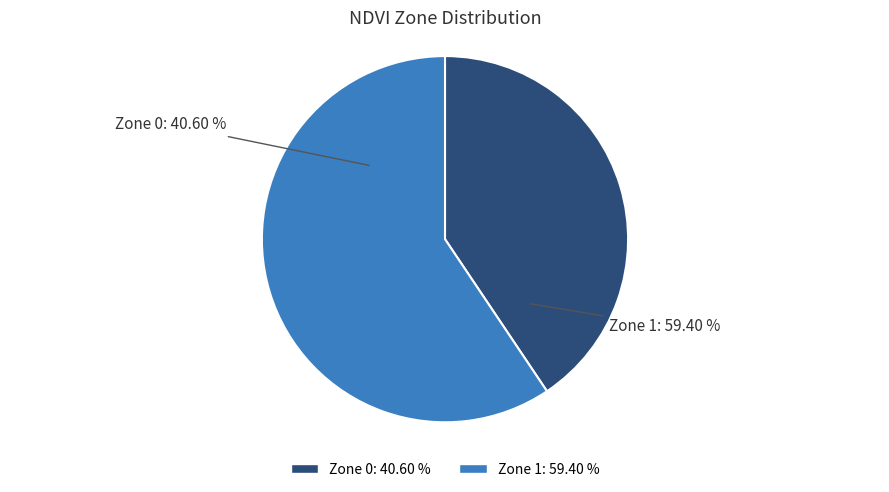

What is the majority slice?

Zone 1